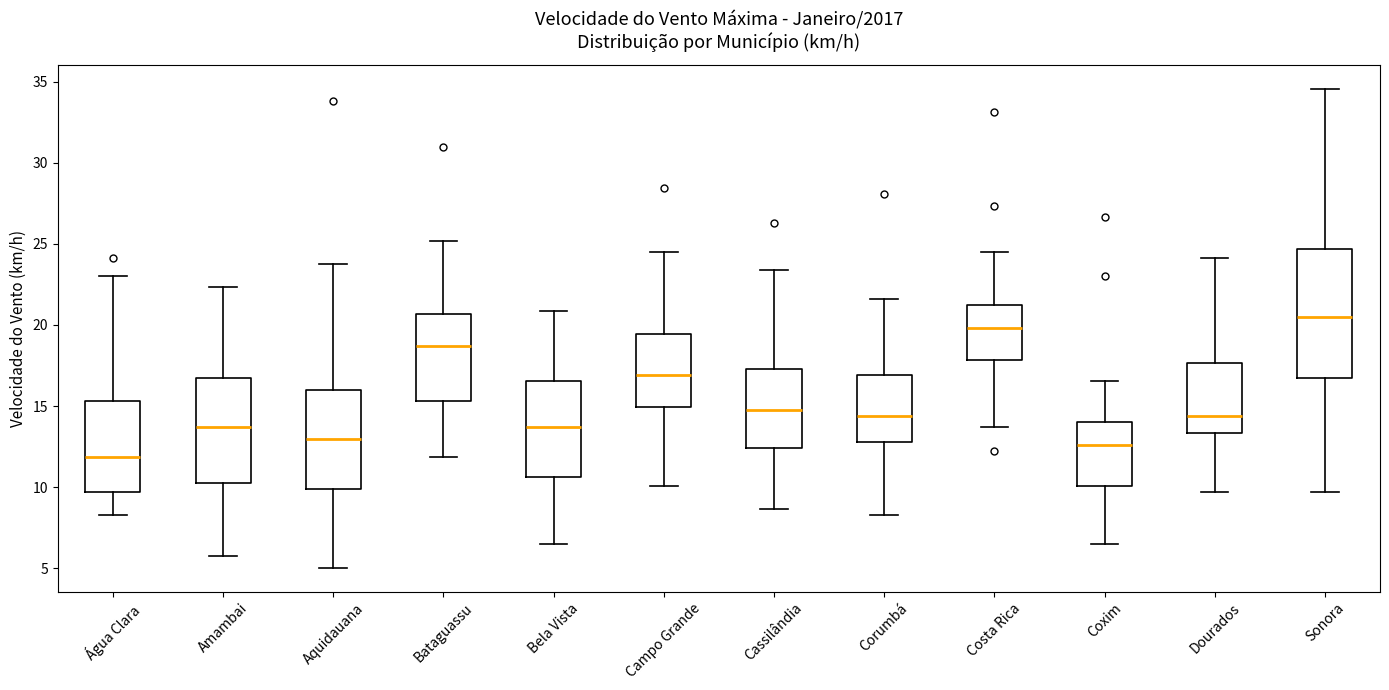

Where is the upper edge of the box for Amambai on the y-axis? The values are not printed on the chart, so give them approximately, as read against the axis.

16.5